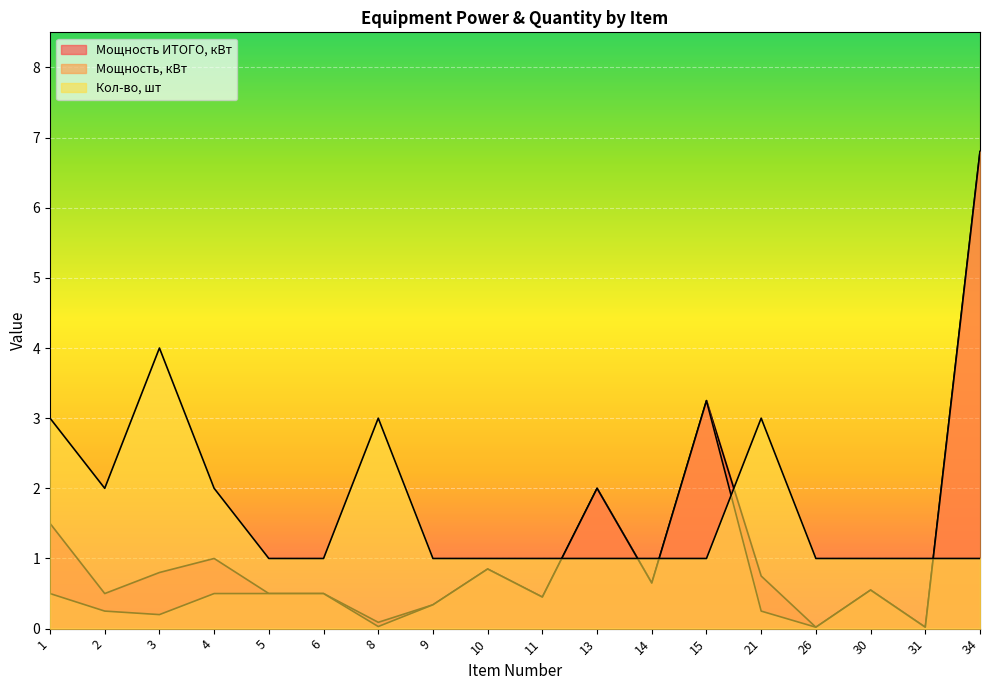

Is it true that Кол-во, шт equals 2.6 at 4?

False